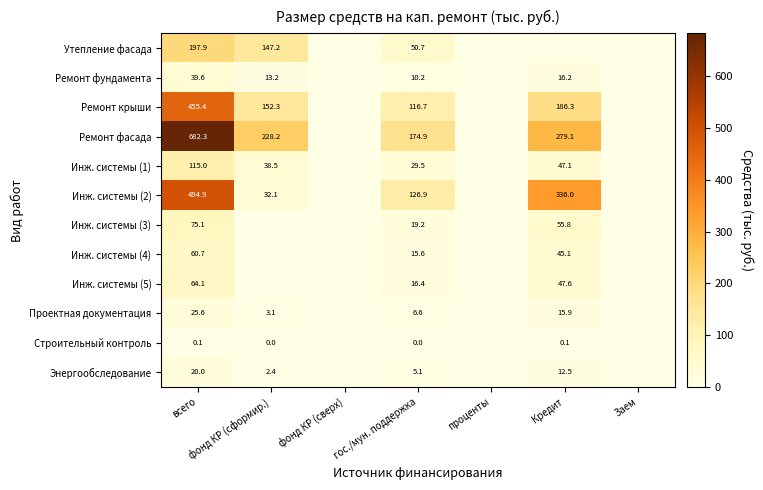

Count the number of categories in the chart.

7